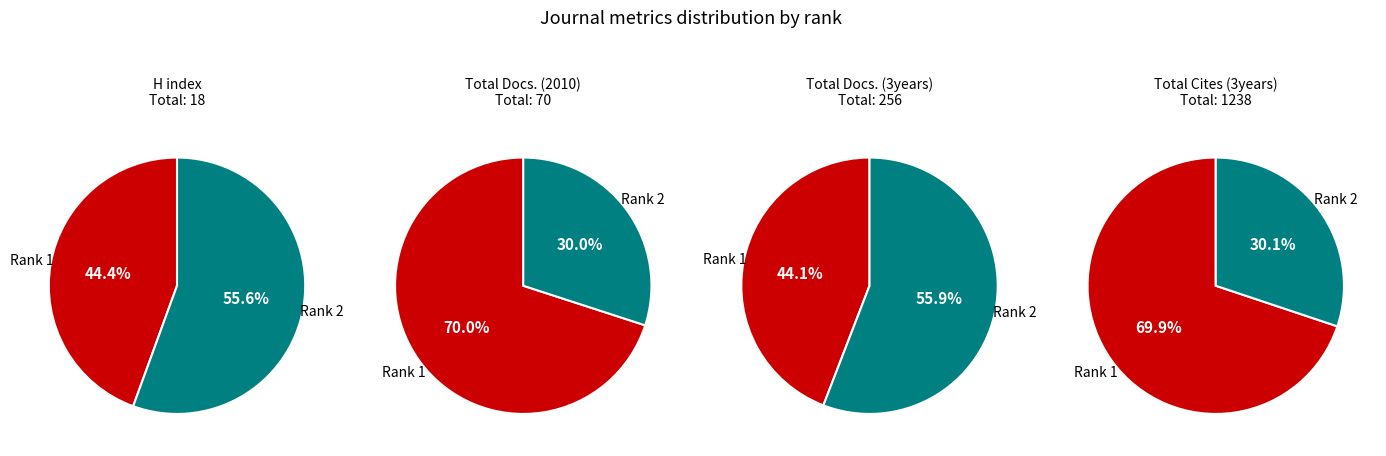

What is the difference between the highest and lowest values at Rank 1 (Revista de la Facultad de Ingenieria)?

857